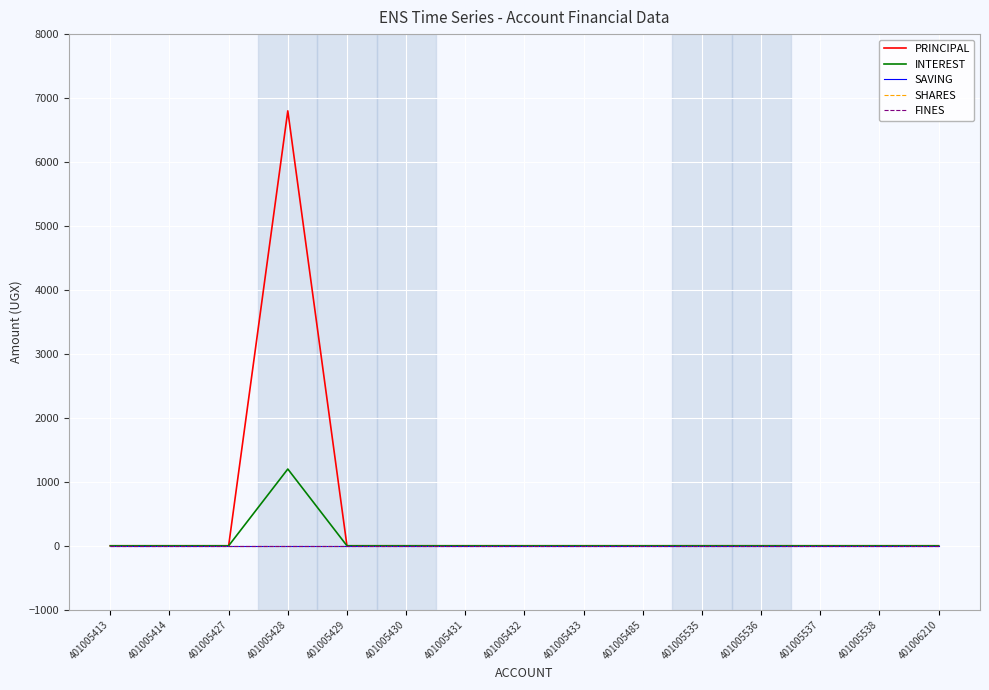

Reading right to left, what are all the values shown in this chart?

PRINCIPAL: 0	0	0	0	0	0	0	0	0	0	0	6800	0	0	0
INTEREST: 0	0	0	0	0	0	0	0	0	0	0	1200	0	0	0
SAVING: 0	0	0	0	0	0	0	0	0	0	0	0	0	0	0
SHARES: 0	0	0	0	0	0	0	0	0	0	0	0	0	0	0
FINES: 0	0	0	0	0	0	0	0	0	0	0	0	0	0	0